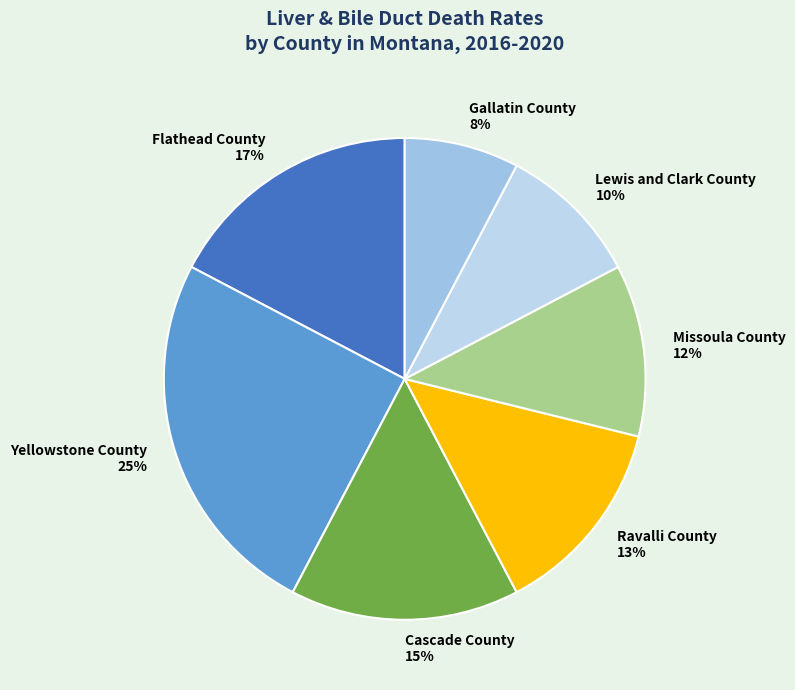

Which has a higher value, Lewis and Clark County or Cascade County?

Cascade County